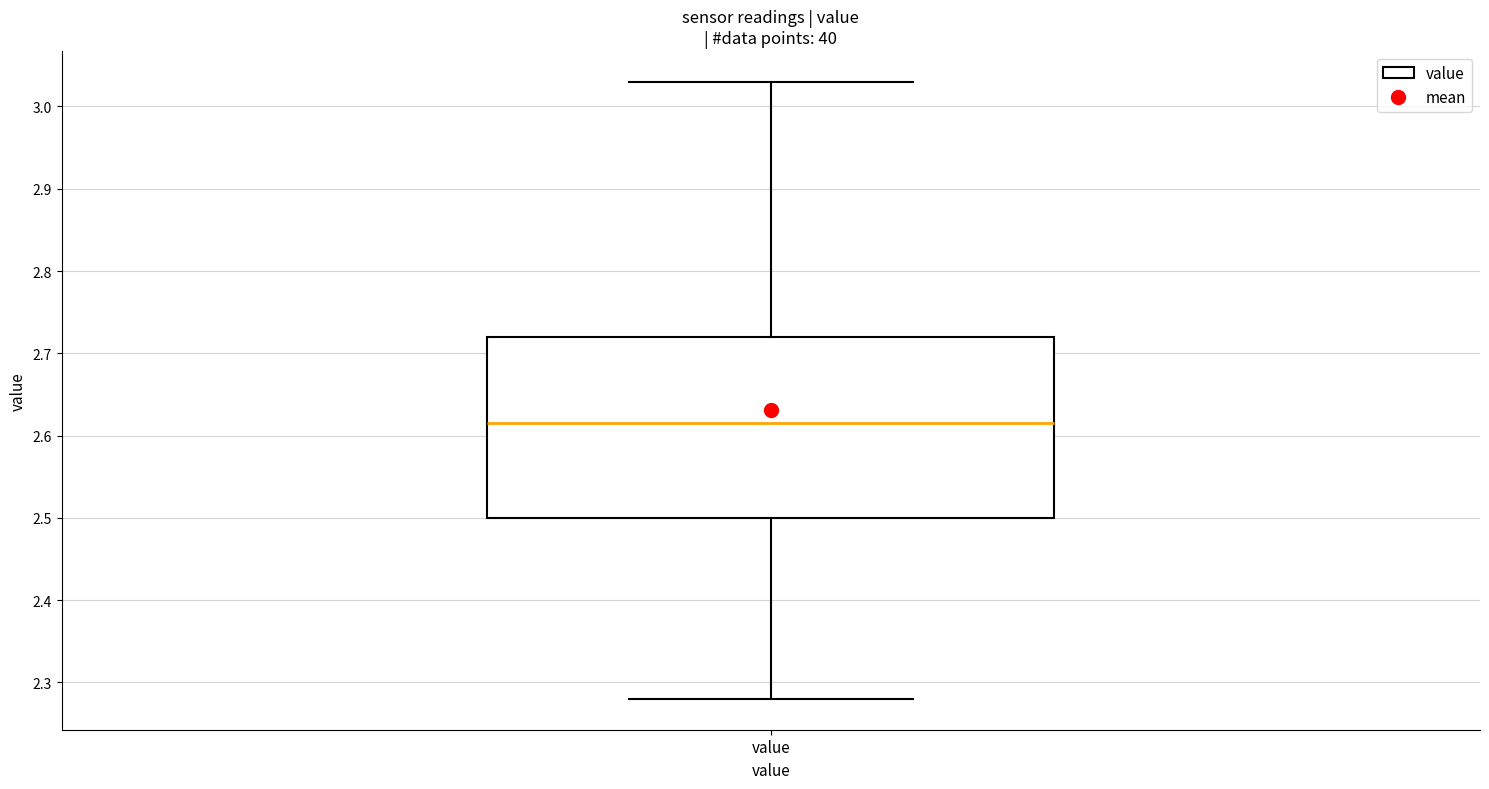

Transcribe this box plot: give where the median line is, the range the box spans, and where the two whiskers end, as read against the y-axis. The values are not printed on the chart, so give them approximately, as read against the axis.

median 2.62, box 2.50 to 2.72, whiskers 2.28 to 3.03